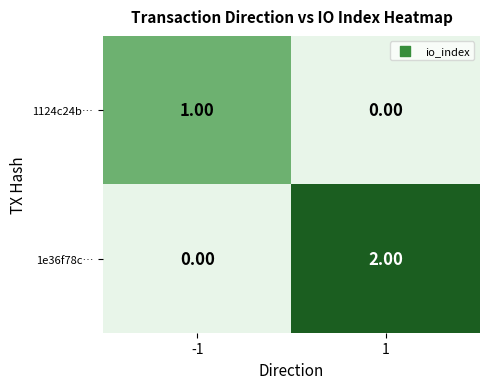

Count the number of data series in this chart.

2